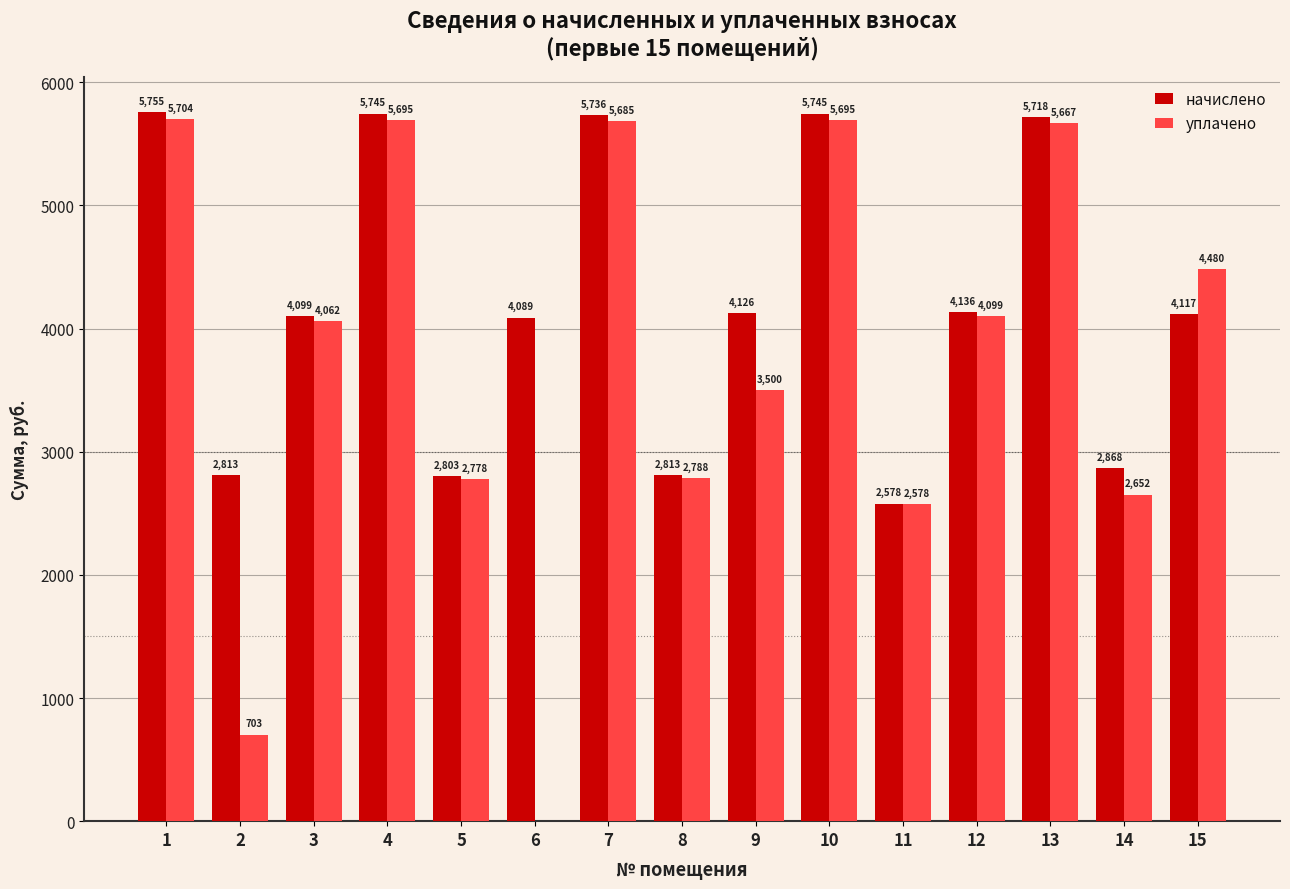

How many values in the уплачено series exceed 4062?

8